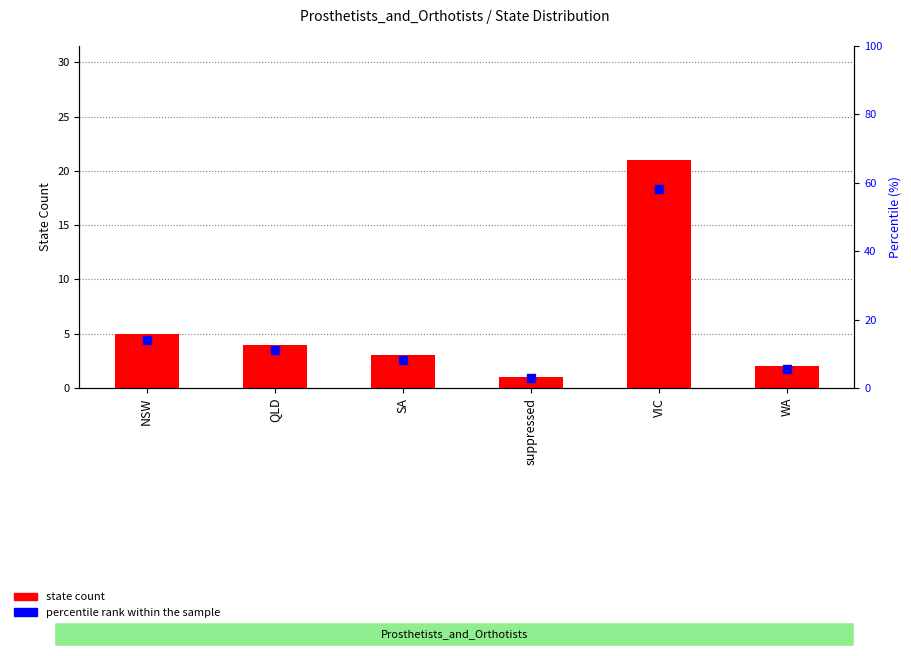

What is the total value across all series at suppressed?

3.8